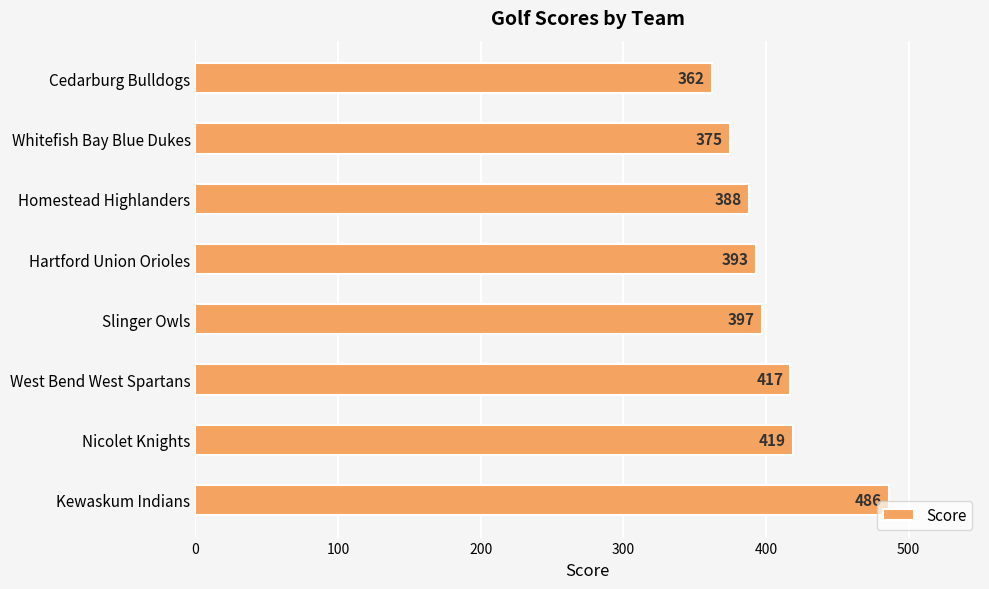

What is the maximum value shown in the chart?

486